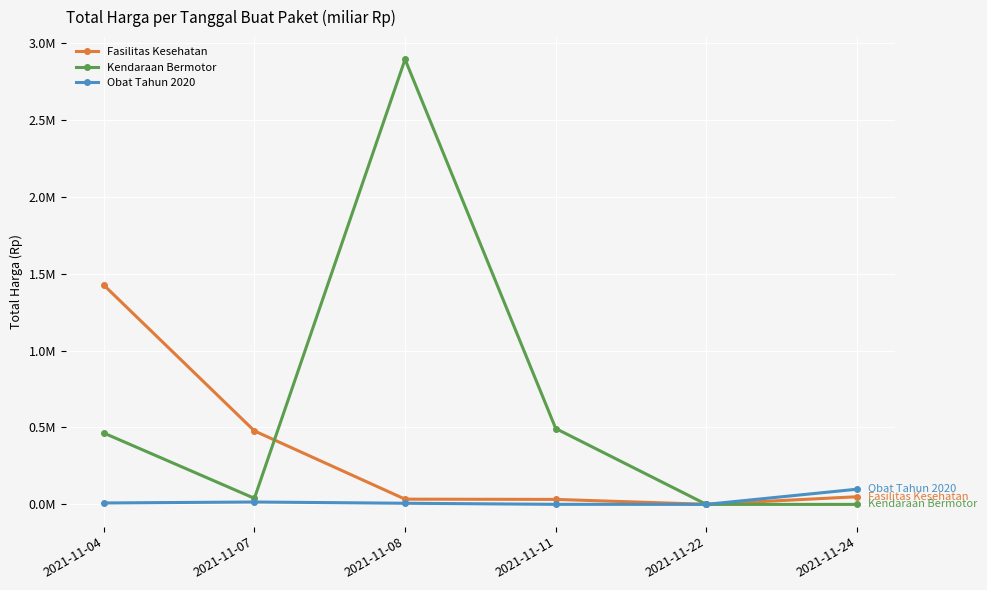

Which series has the widest spread of values?

Kendaraan Bermotor